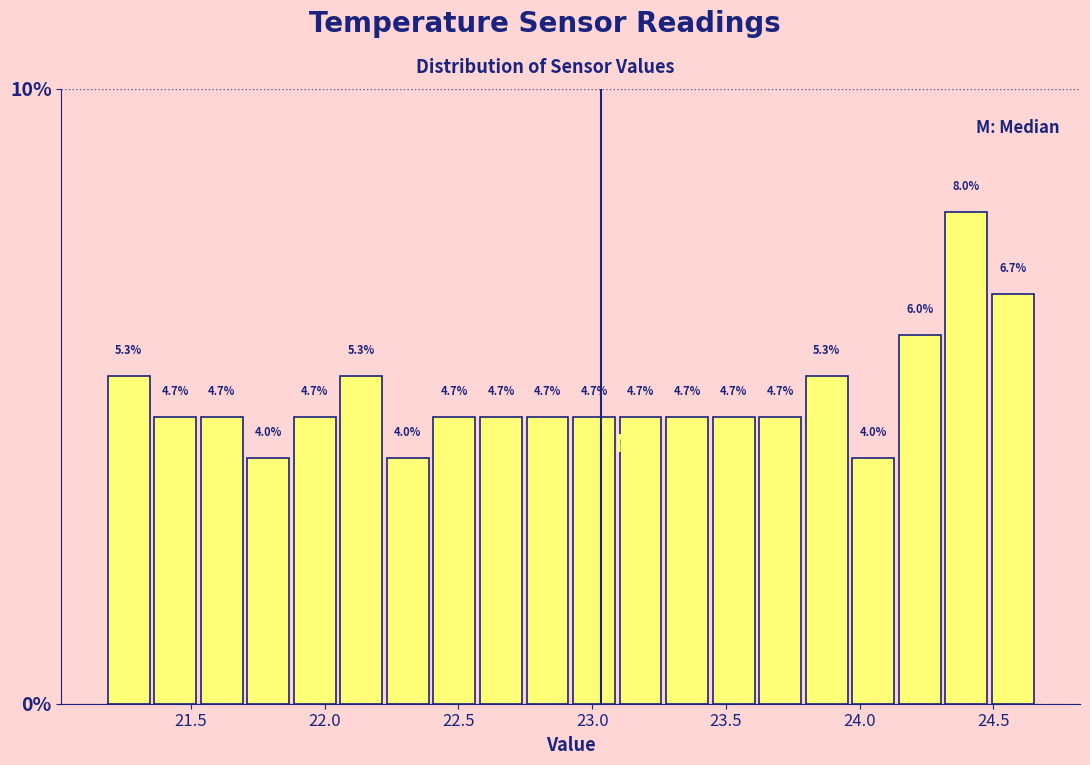

Around what value on the x-axis is the tallest bar? Give the approximate position of its centre, as read against the axis.

24.40